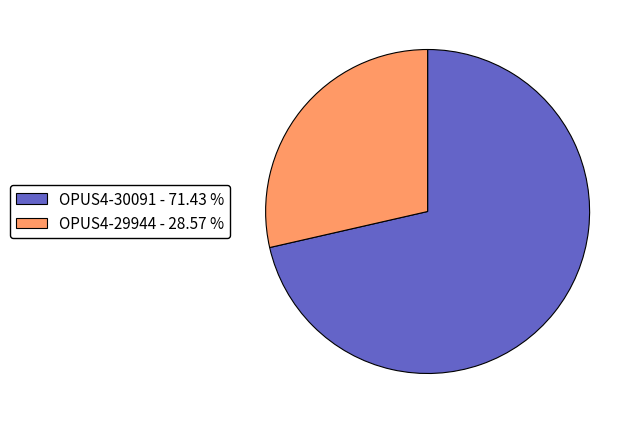

How many segments does this pie chart have?

2